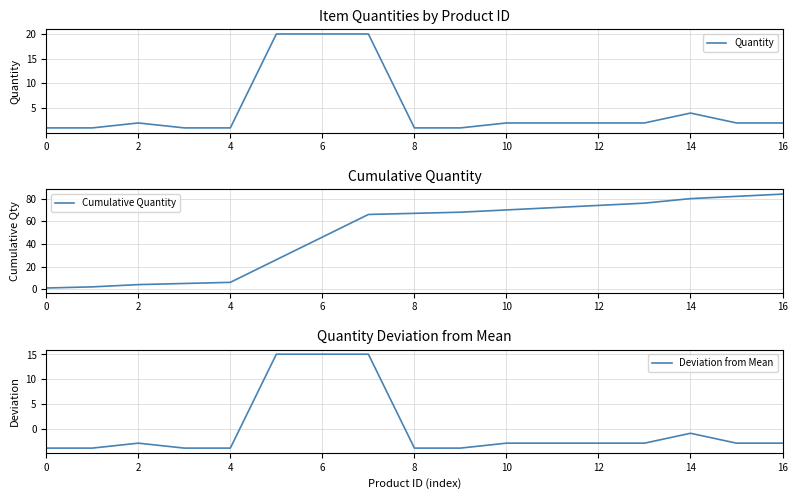

Which series has the widest spread of values?

Cumulative Quantity